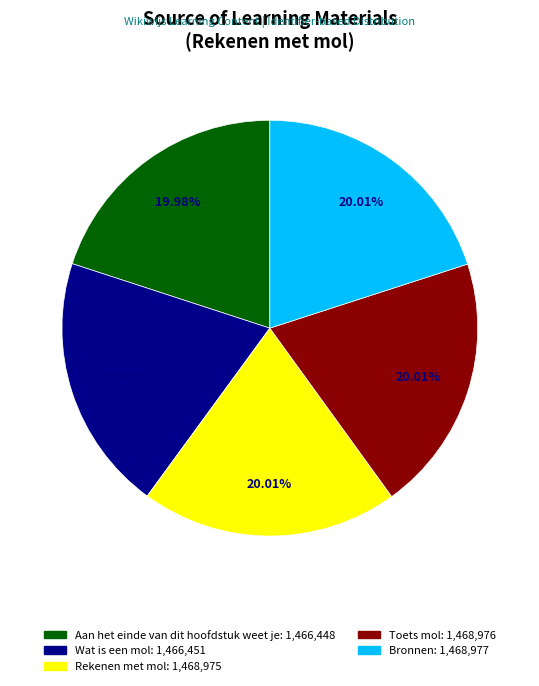

Does Toets mol account for over 50% of the chart?

No